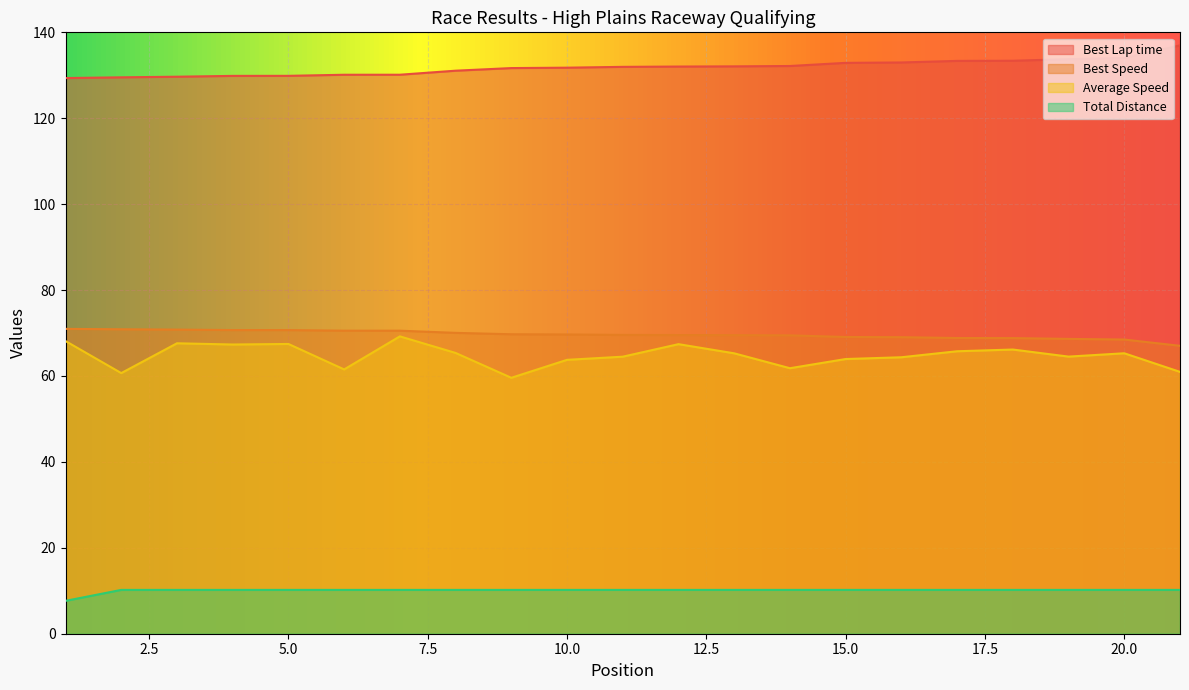

Reading left to right, list all the values displayed in this chart.

Best Lap time: 129.4	129.5	129.7	129.9	129.9	130.1	130.1	131.1	131.7	131.8	132.0	132.0	132.1	132.2	132.9	133.0	133.4	133.4	133.8	134.0	137.0
Best Speed: 71.0	70.9	70.8	70.7	70.7	70.5	70.5	70.0	69.7	69.7	69.6	69.5	69.5	69.5	69.1	69.0	68.8	68.8	68.6	68.5	67.0
Average Speed: 68.1	60.7	67.6	67.3	67.5	61.5	69.2	65.4	59.6	63.8	64.5	67.4	65.3	61.8	63.9	64.4	65.8	66.2	64.5	65.3	61.0
Total Distance: 7.7	10.2	10.2	10.2	10.2	10.2	10.2	10.2	10.2	10.2	10.2	10.2	10.2	10.2	10.2	10.2	10.2	10.2	10.2	10.2	10.2